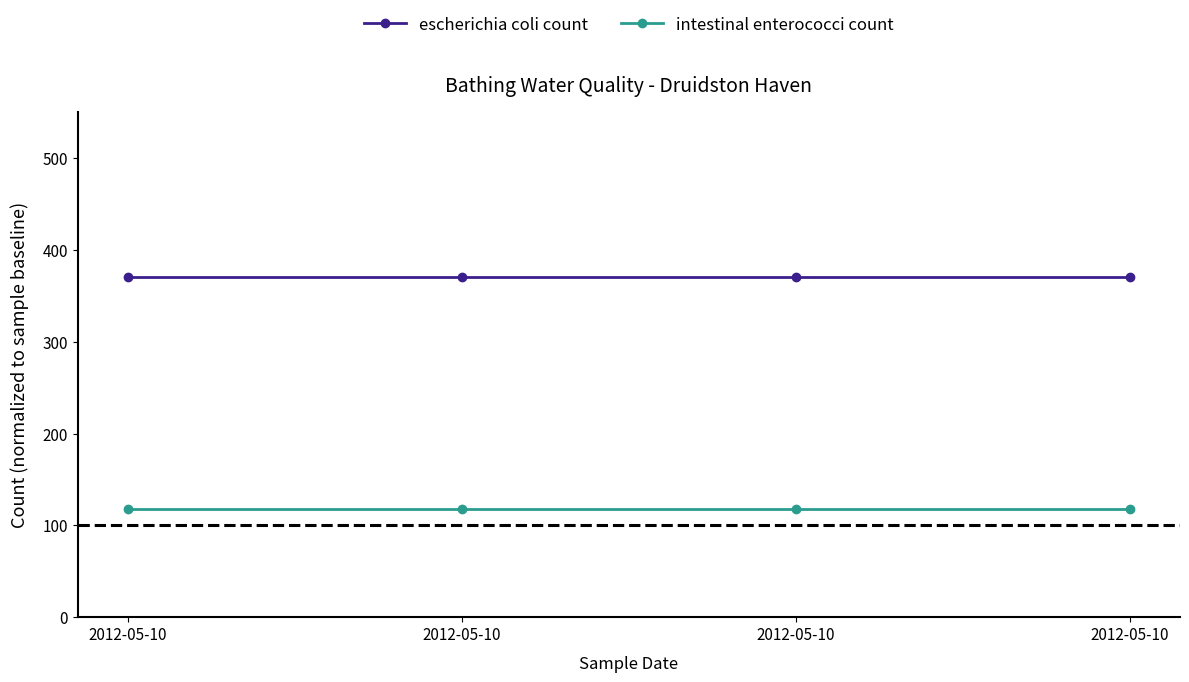

Which label corresponds to the smallest value in the chart?

2012-05-10